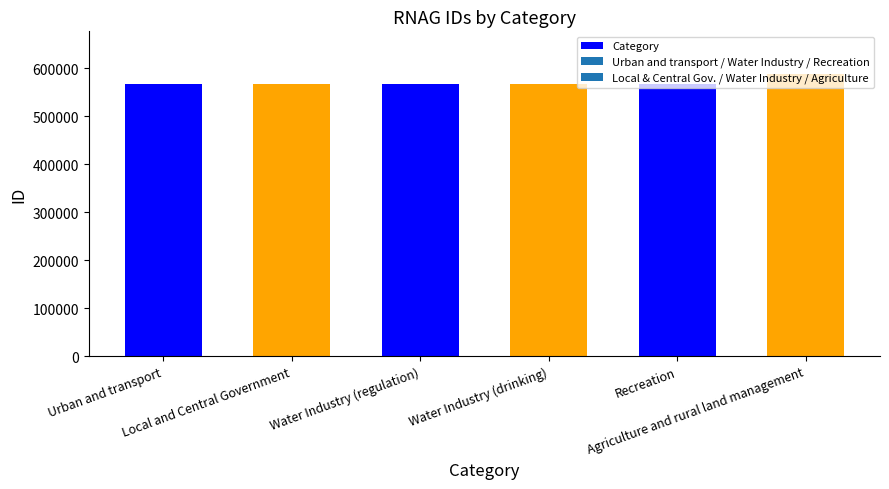

What is the change in value from Water Industry (drinking) to Recreation?

-1